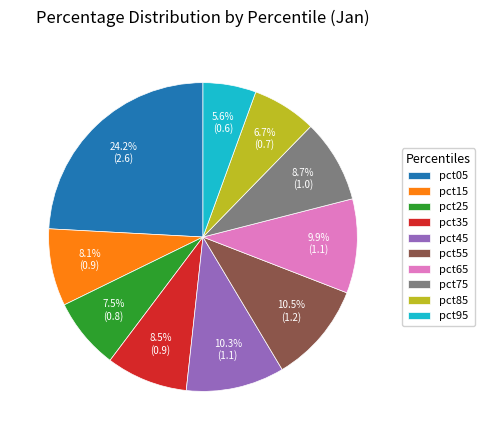

To the nearest percent, what is the difference between the largest and smallest slice percentages?

19%